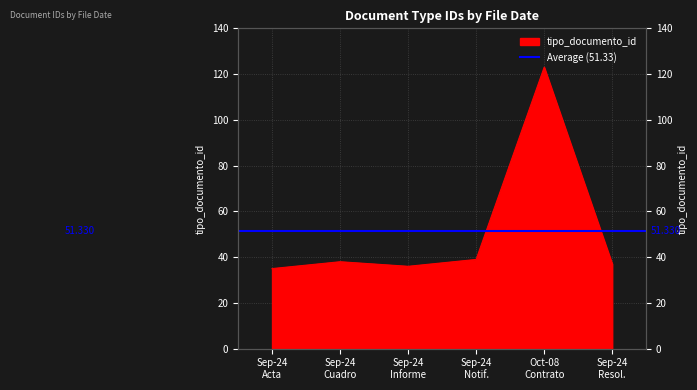

Count the number of categories in the chart.

6